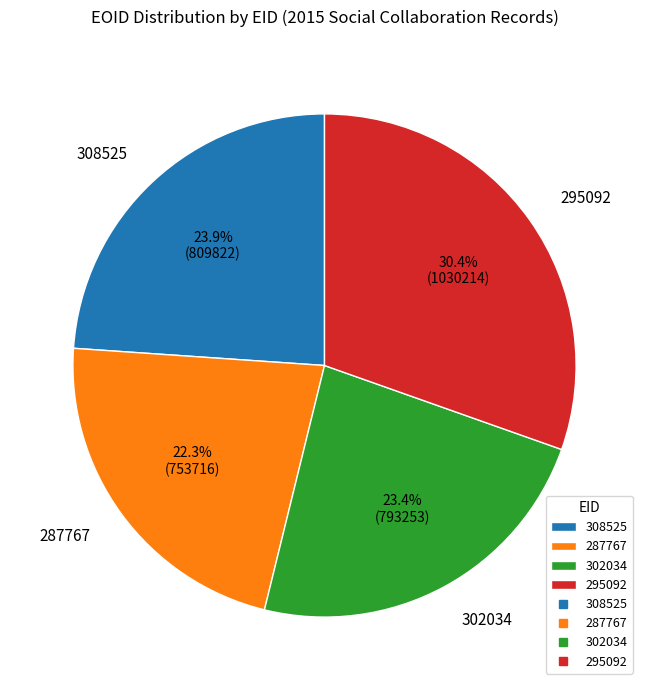

To the nearest percent, what portion does 287767 represent?

22%